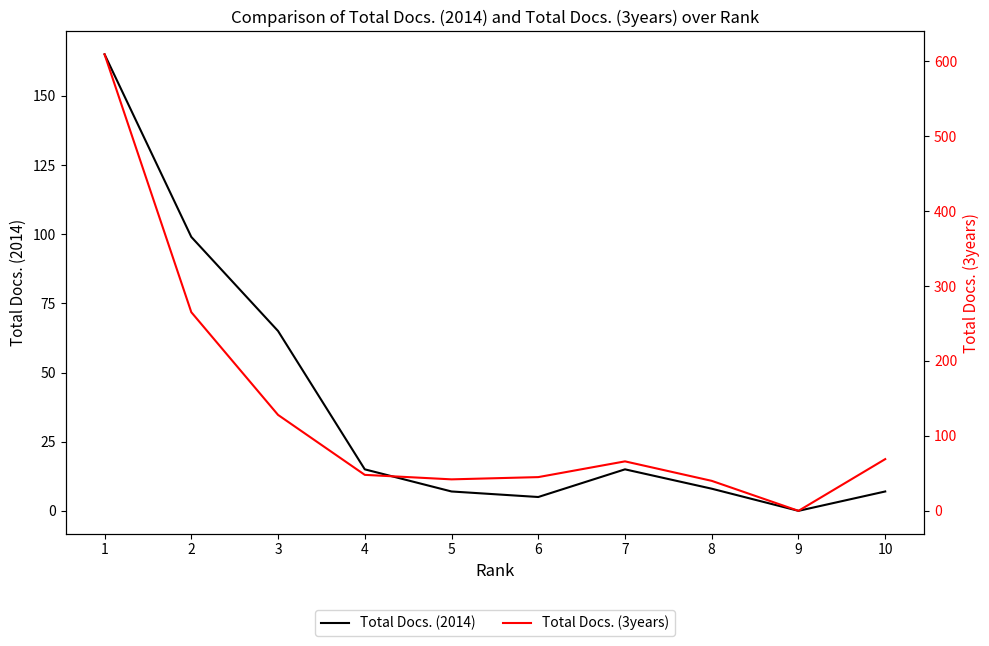

Read the Total Docs. (3years) value at 8.

40